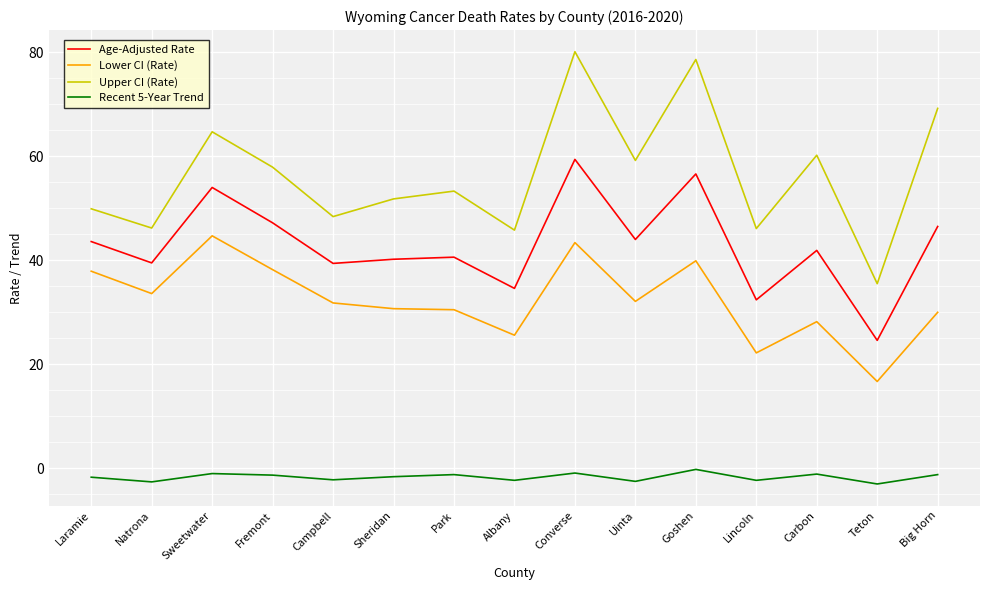

True or false: Upper CI (Rate) has a value of 109.7 at Big Horn.

False